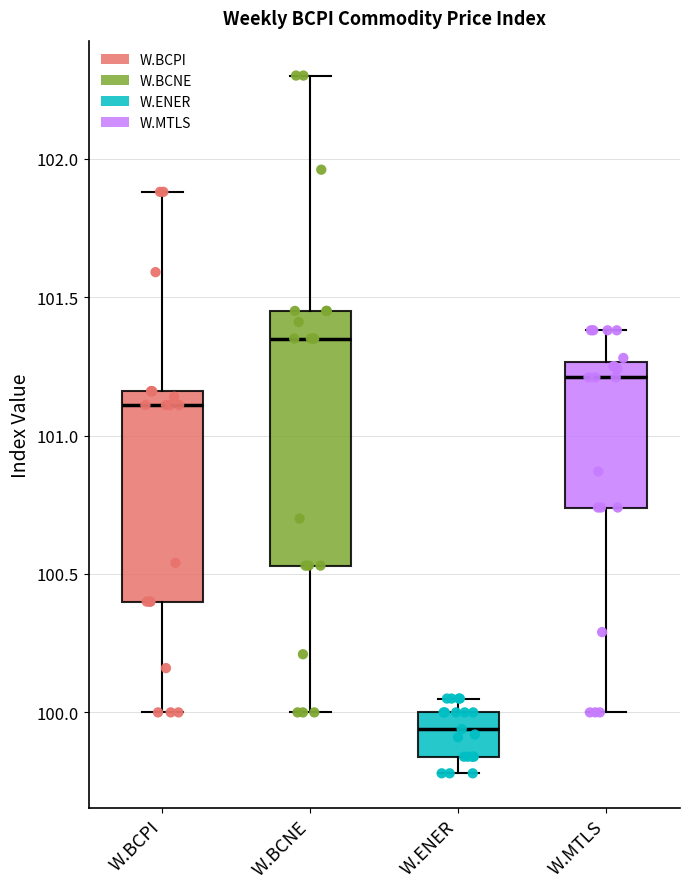

Comparing the boxes themselves (not the whiskers), which one is the tallest?

W.BCNE